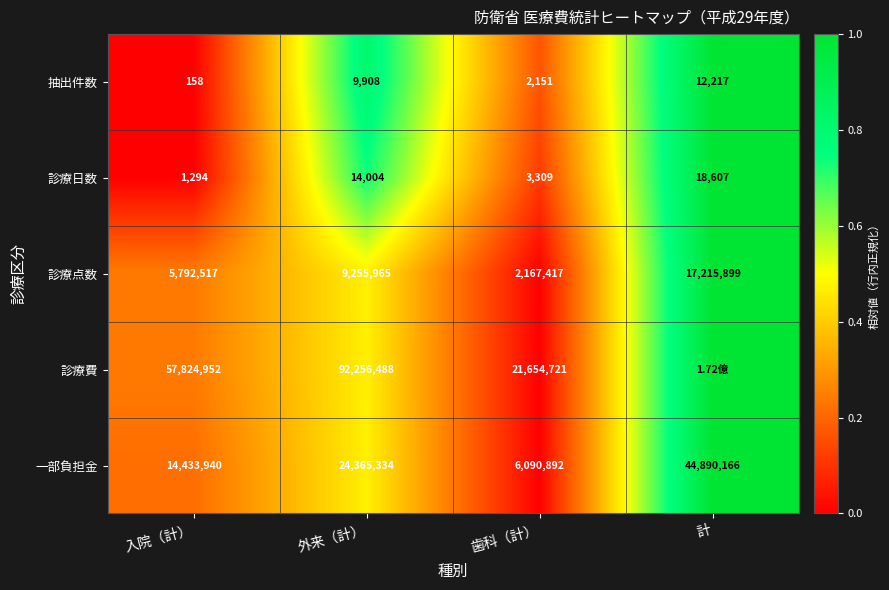

What is the total value across all series at 外来（計）?

125901699